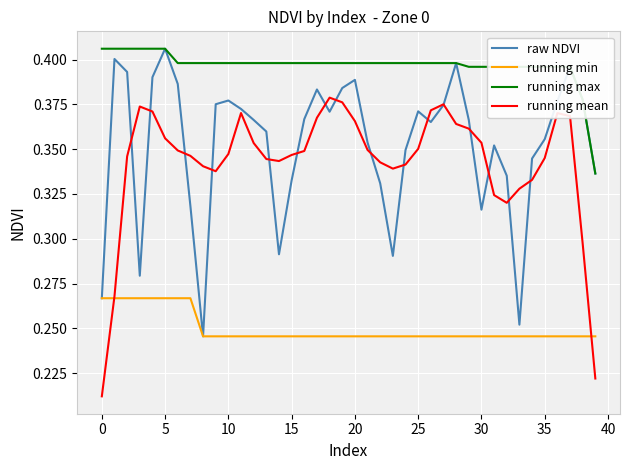

At how many categories does at least one series exceed 0?

40